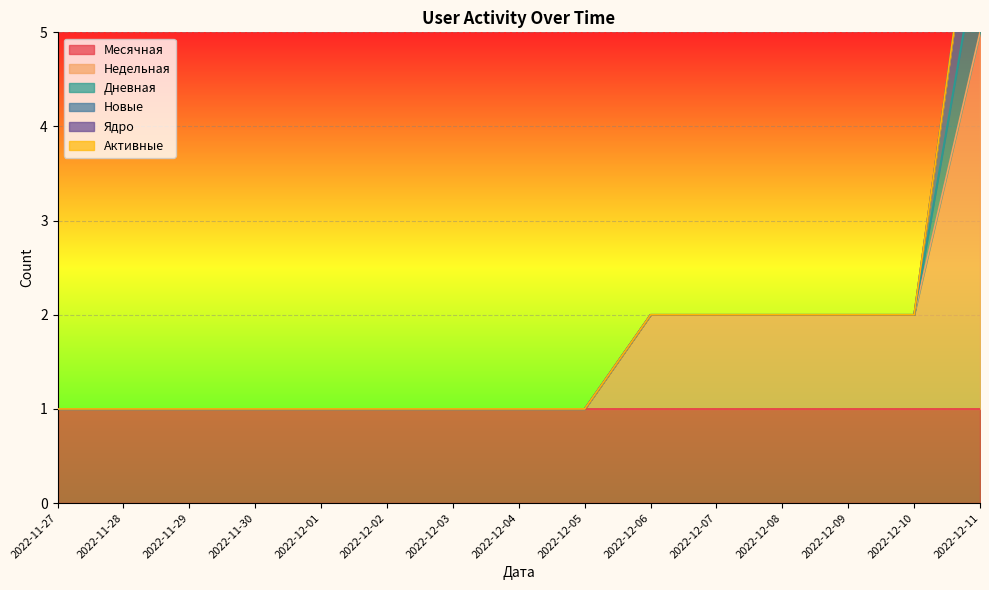

At which category does the chart reach its peak across all series?

2022-12-11